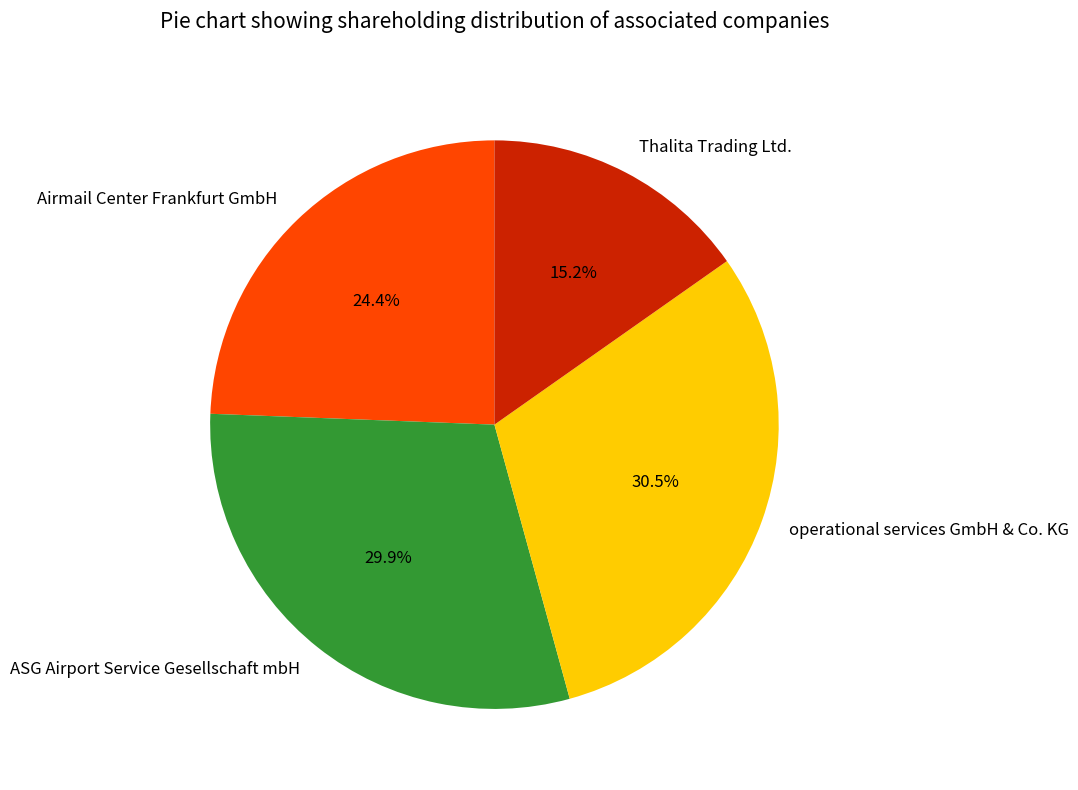

How much of the chart is everything except Airmail Center Frankfurt GmbH?

75.6%